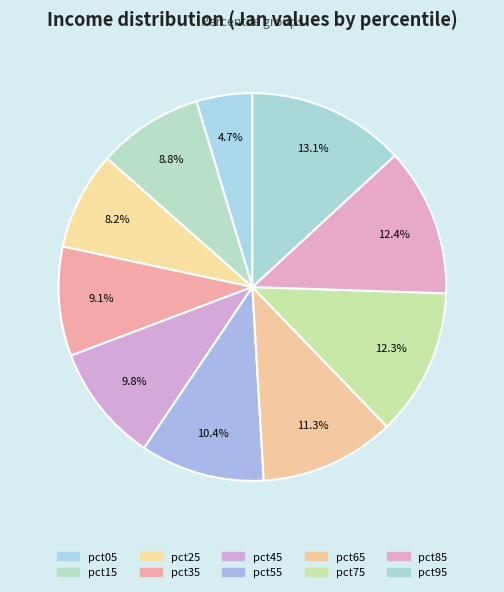

Does pct85 account for over 50% of the chart?

No